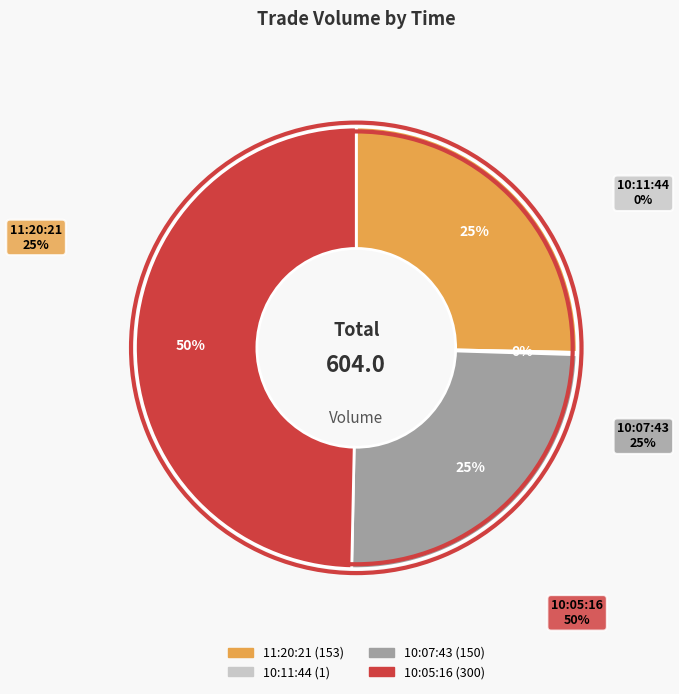

Does any single category account for the majority?

No